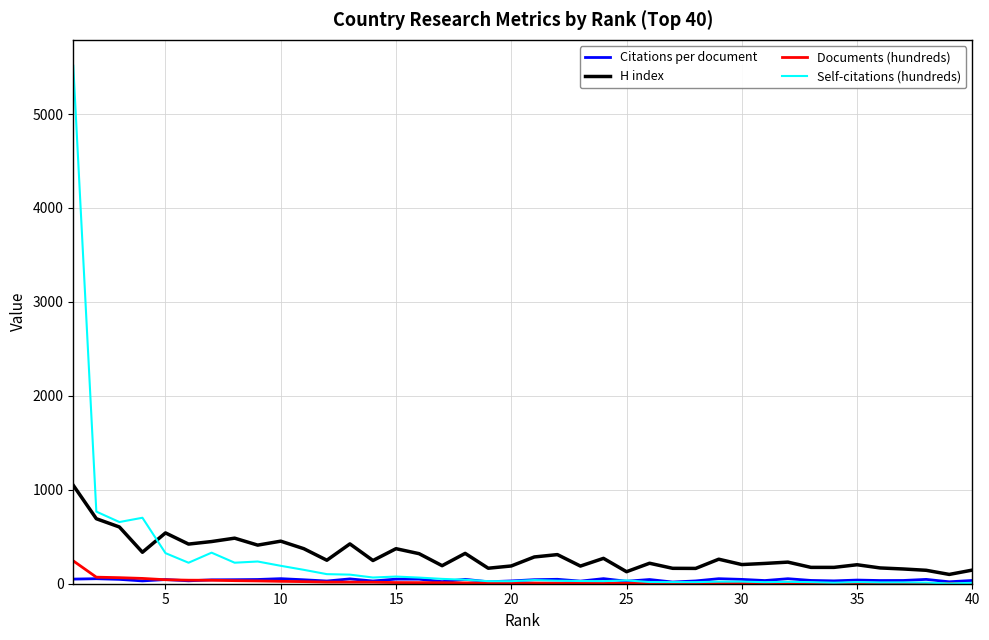

What is the maximum value for Documents (hundreds)?

243.2